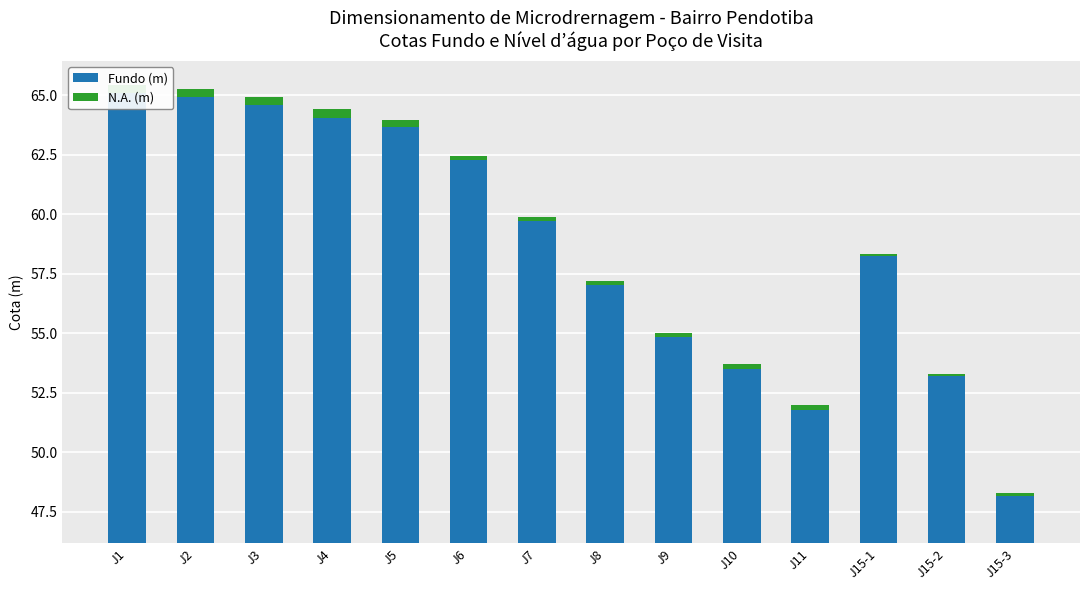

True or false: N.A. (m) has a value of 0.3 at J2.

True